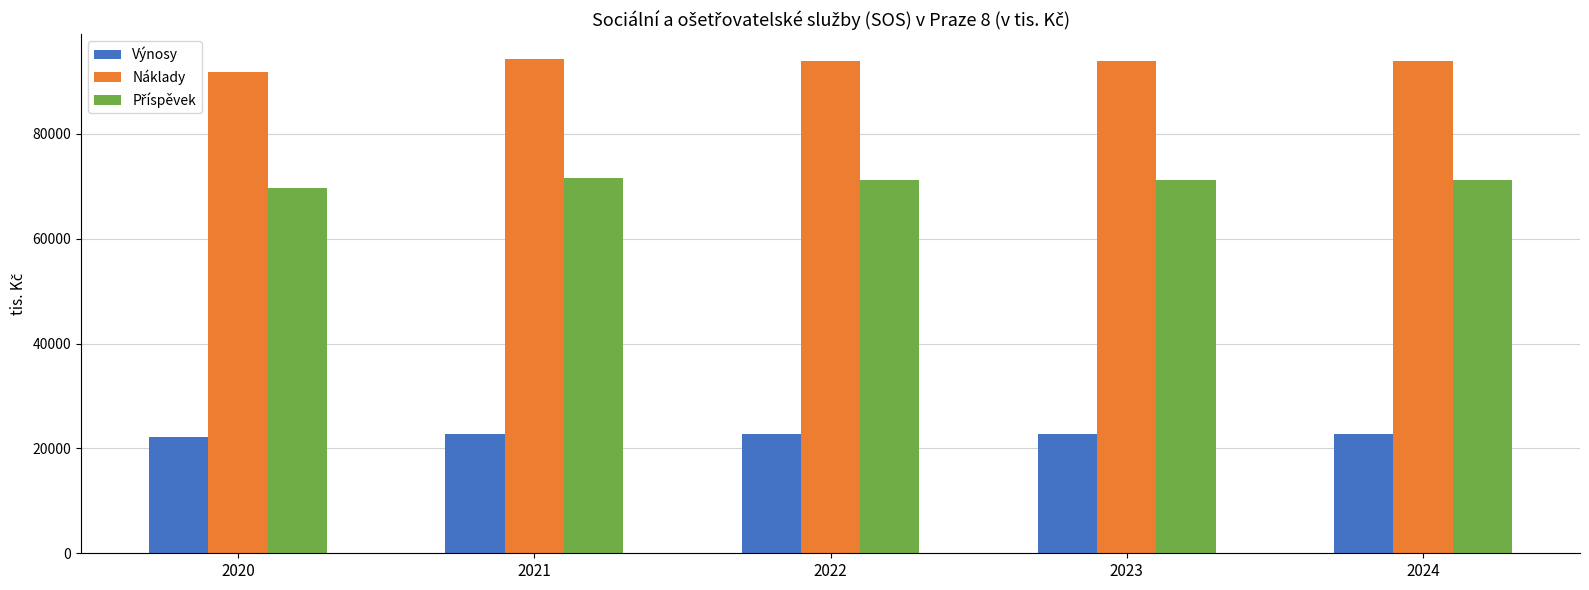

Which series has the largest range (max minus min)?

Náklady